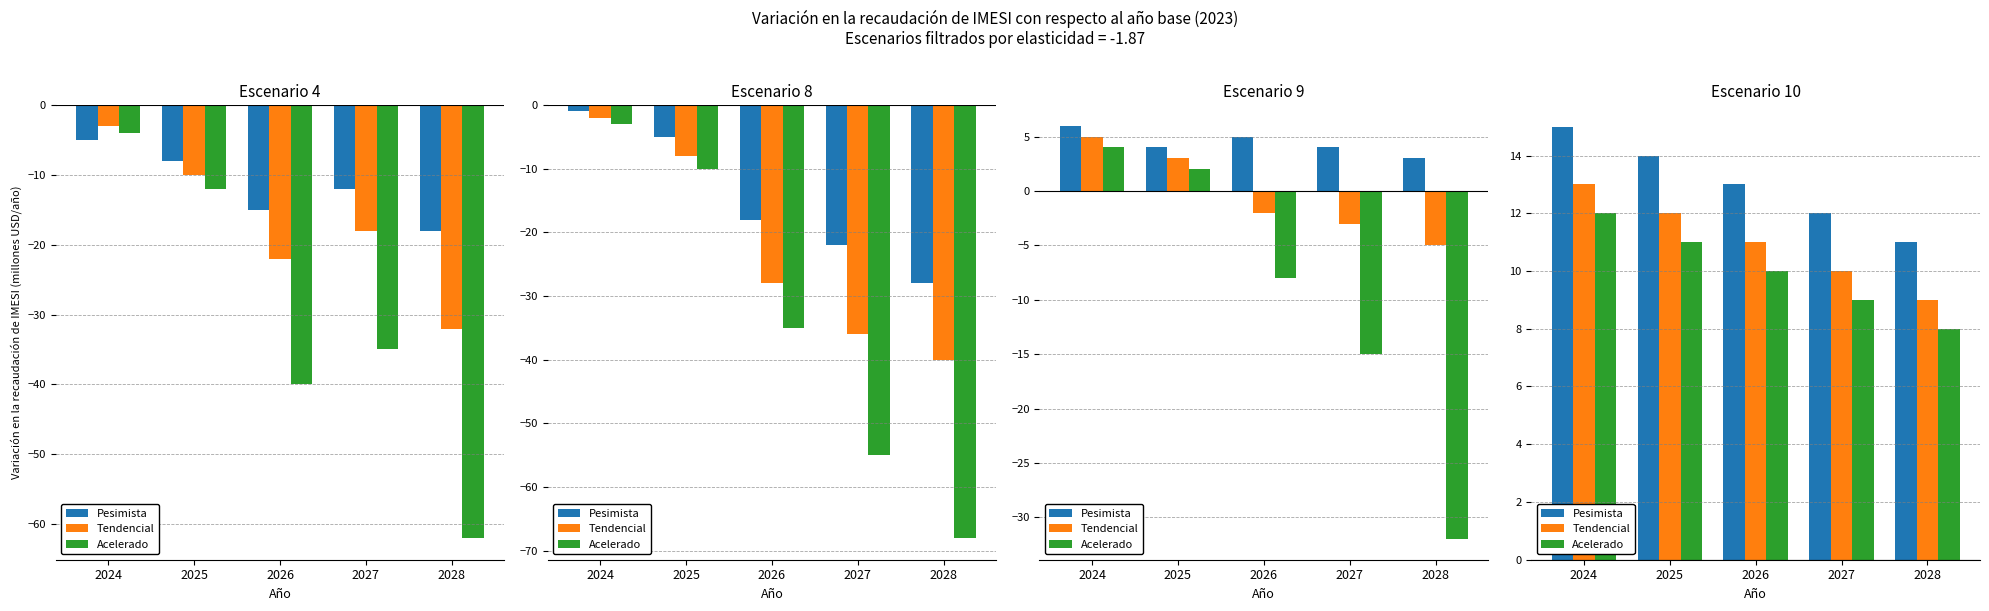

At which category is the sum across all series the highest?

2024